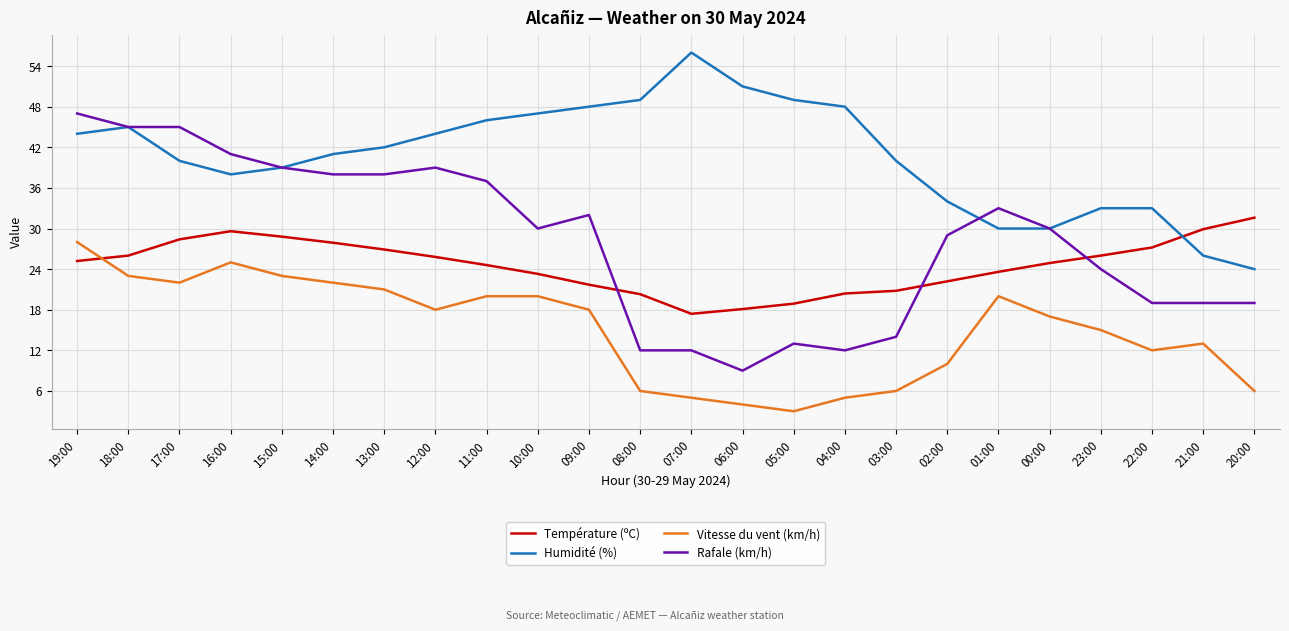

What is the total value across all series at 00:00?

101.9